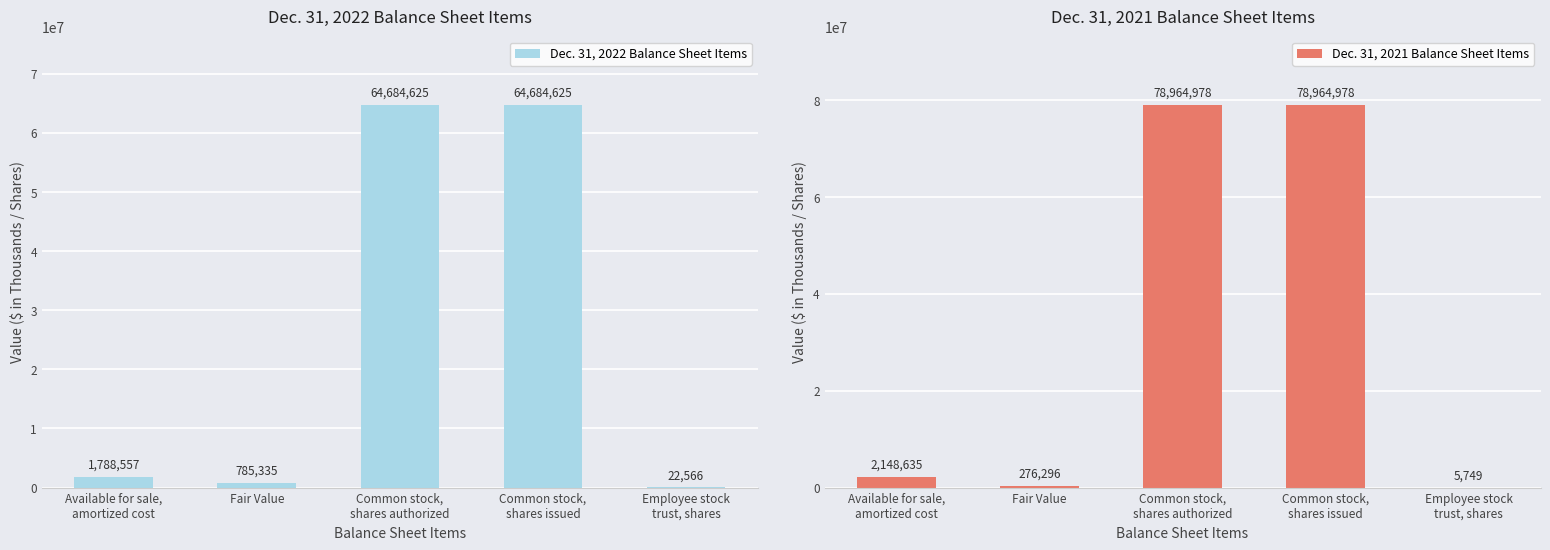

The Dec. 31, 2022 Balance Sheet Items series shows 88531036 at Common stock,
shares issued. True or false?

False